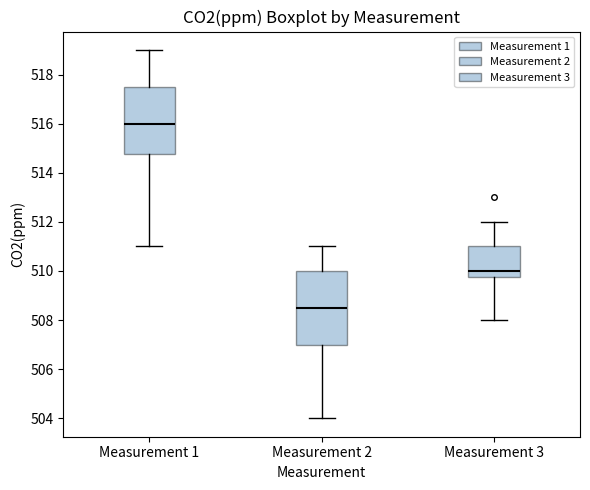

Reading left to right, transcribe this box plot: for each box, give where its median line is, the range the box spans, and where its two whiskers end, as read against the y-axis. The values are not printed on the chart, so give them approximately, as read against the axis.

Measurement 1: median 516.0, box 514.8 to 517.6, whiskers 511.0 to 519.0
Measurement 2: median 508.6, box 507.0 to 510.0, whiskers 504.0 to 511.0
Measurement 3: median 510.0, box 509.8 to 511.0, whiskers 508.0 to 512.0